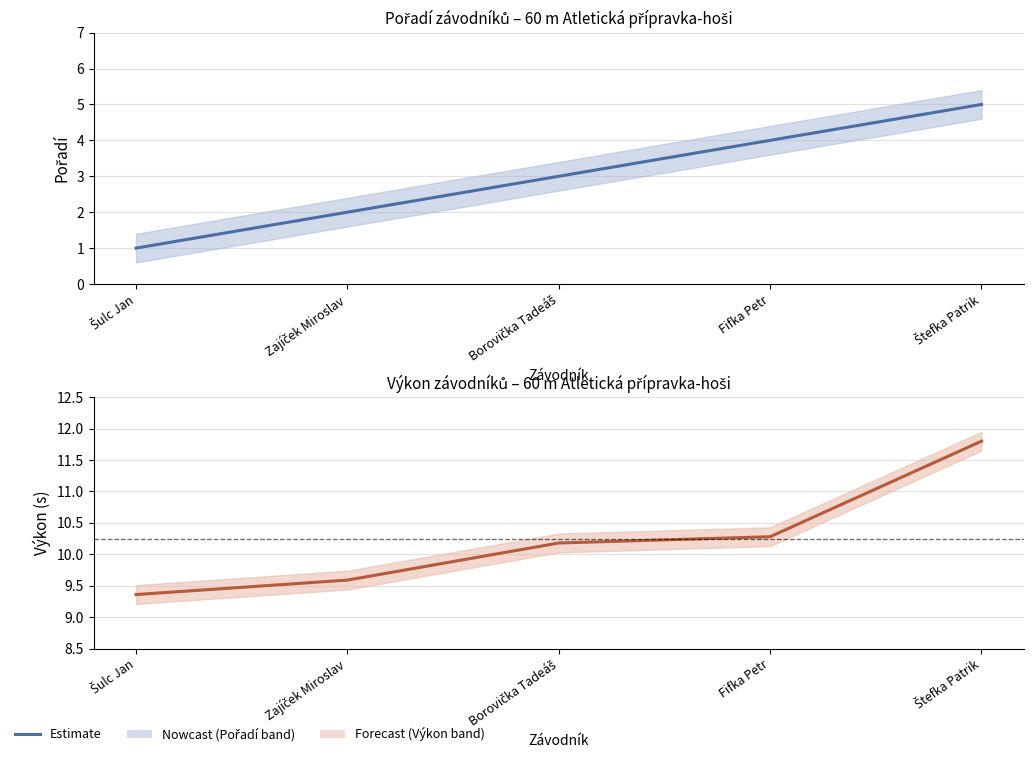

What is the greatest value displayed?

11.8